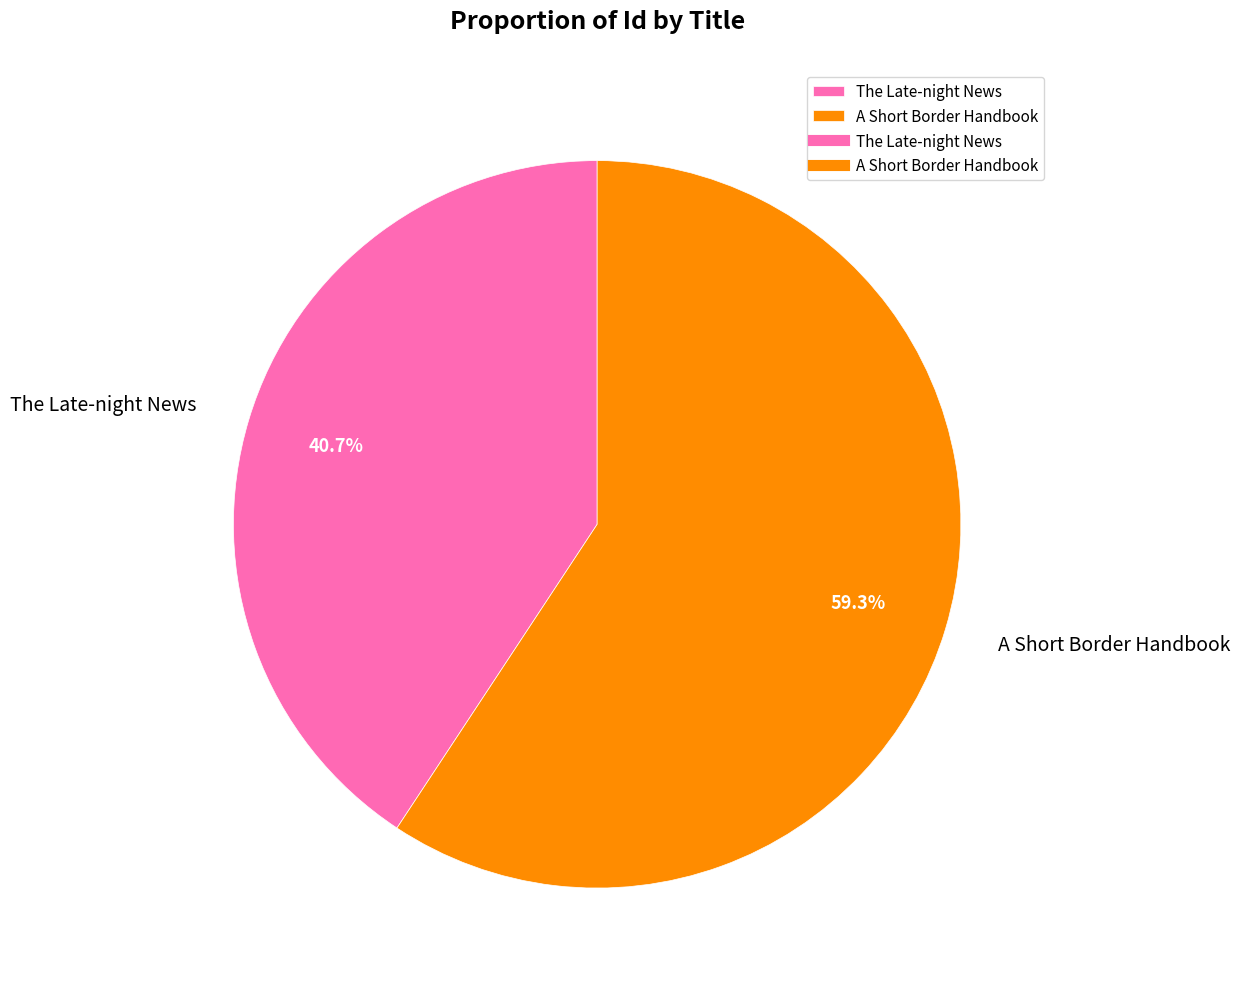

How many slices are in this pie chart?

2